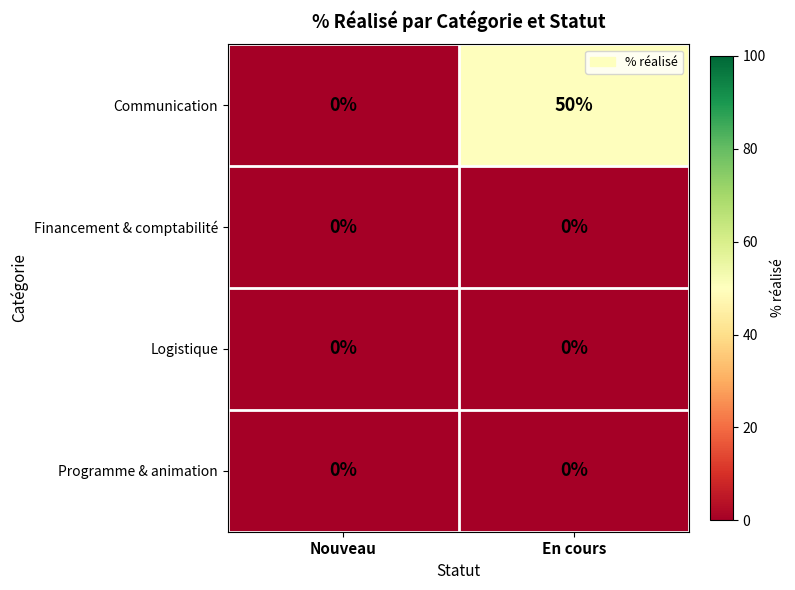

What is the difference between the Communication values at En cours and Nouveau?

50